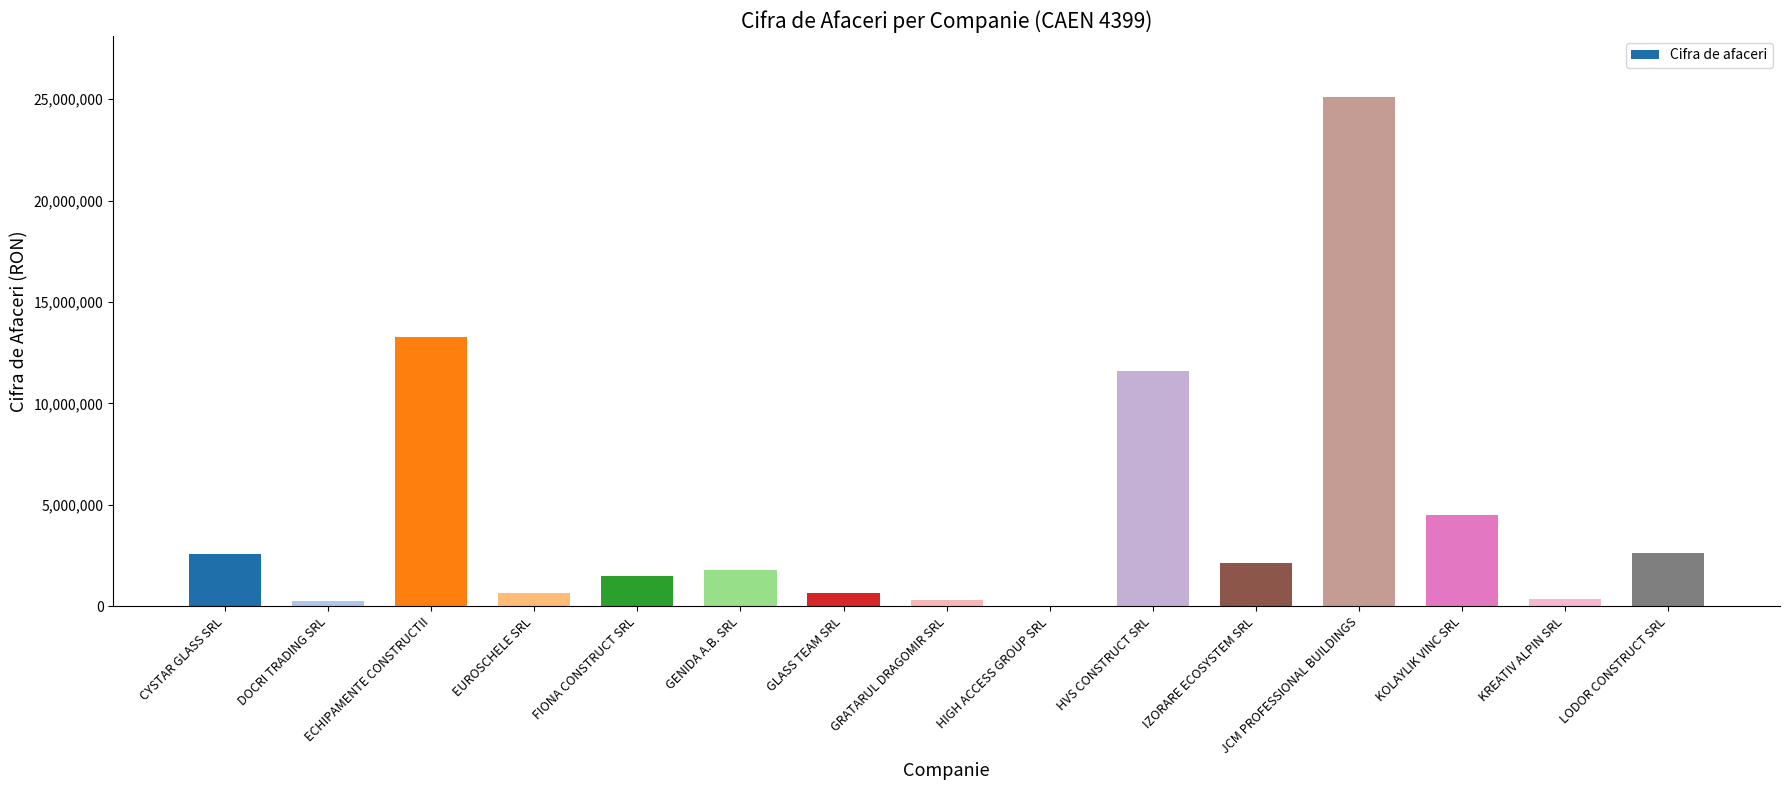

What is the sum of all values?

67252366